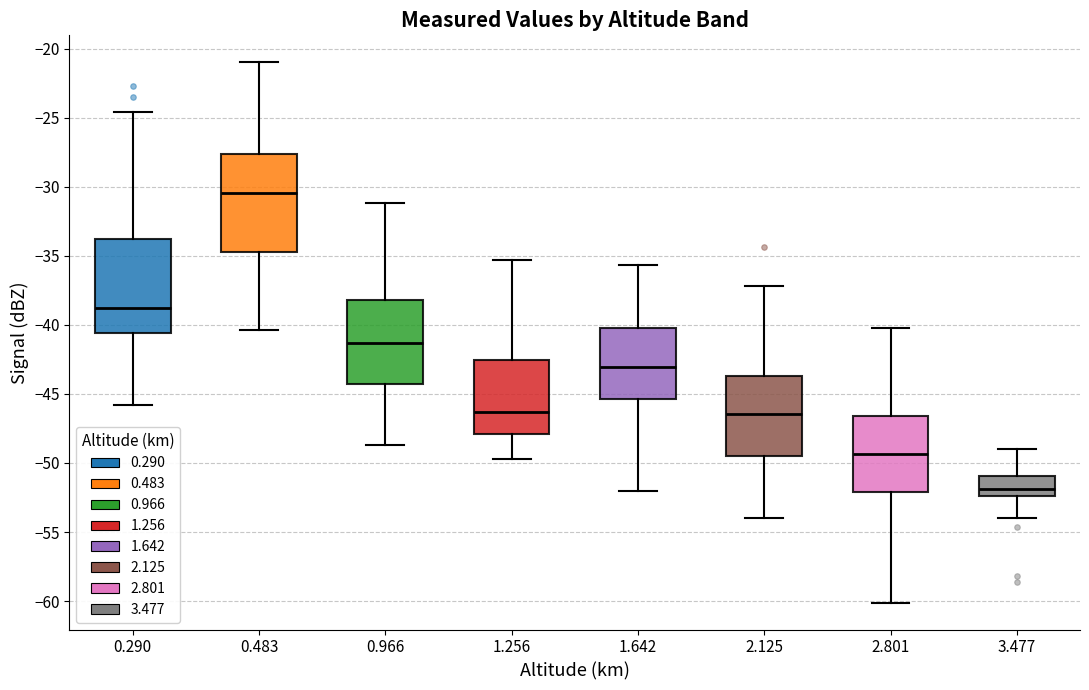

Which box's median line is the highest?

0.483